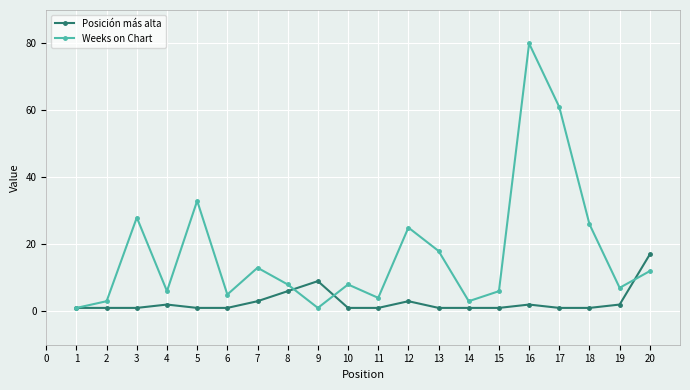

True or false: Weeks on Chart has more than 2 interior local peaks.

True